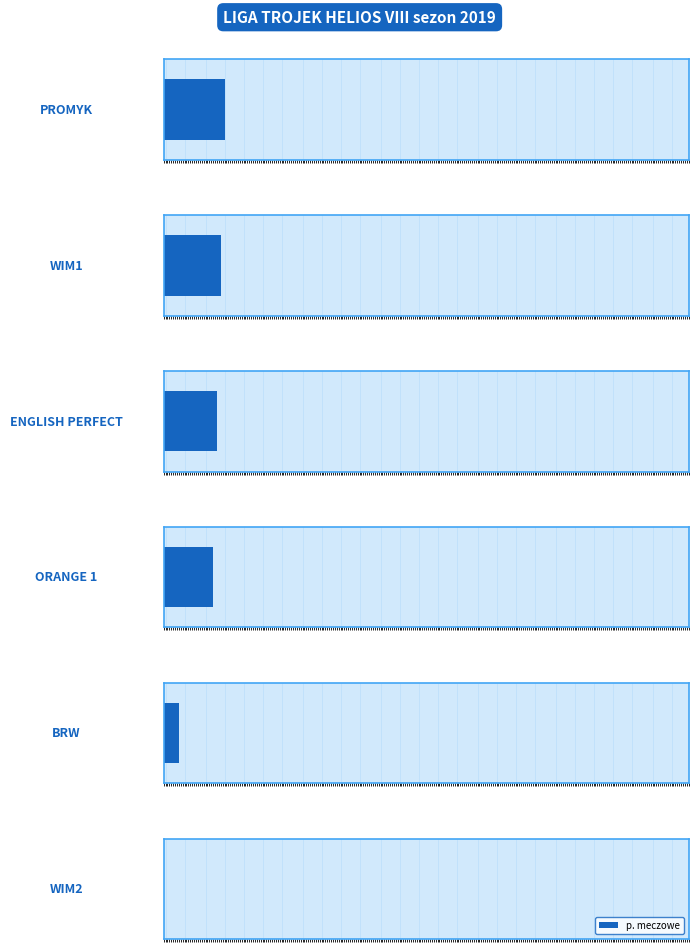

What position from the left is ENGLISH PERFECT?

3